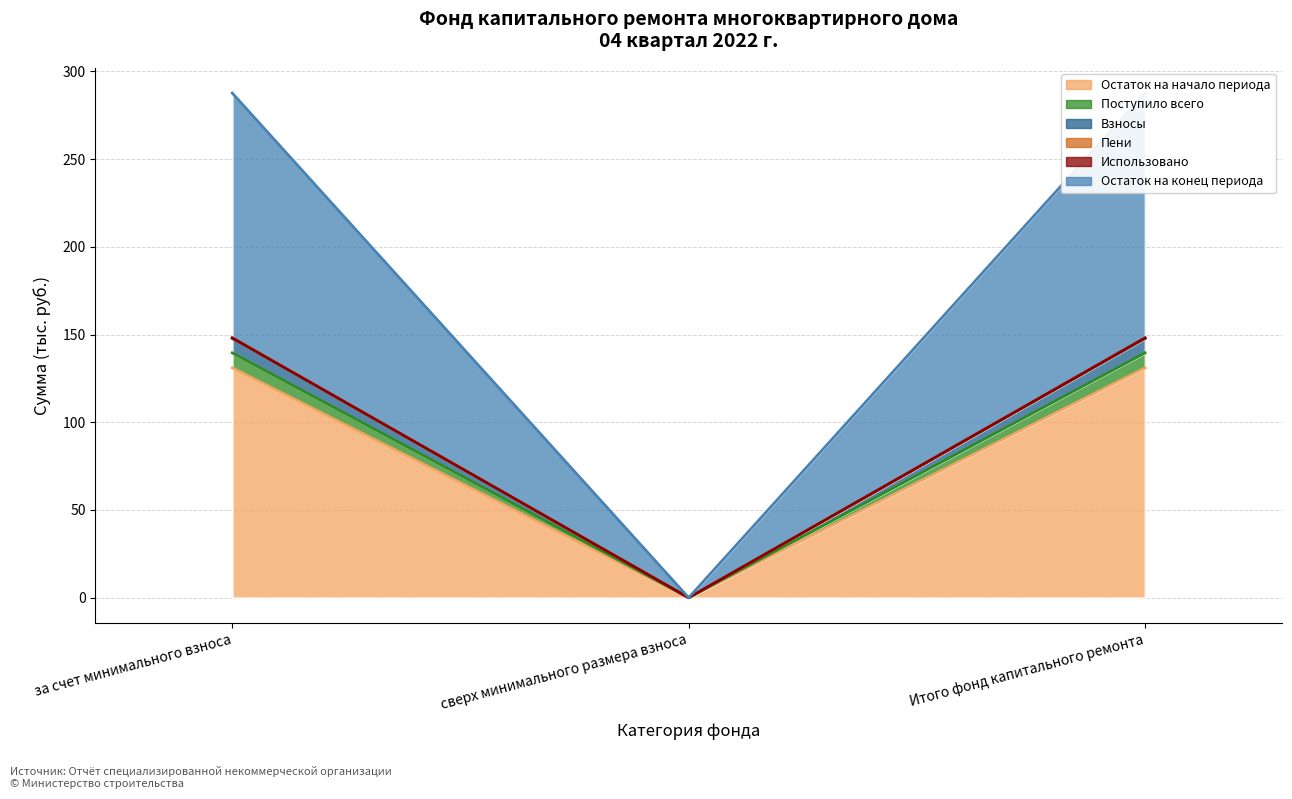

Which label corresponds to the smallest value in the chart?

сверх минимального размера взноса